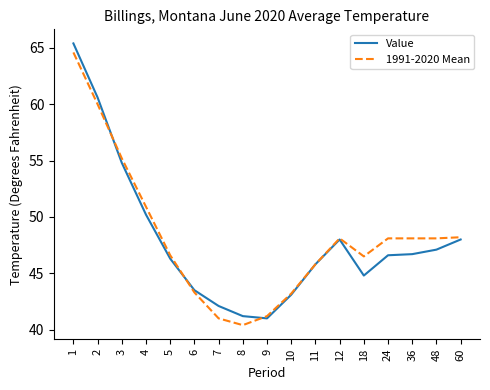

Read the Value value at 8.

41.2